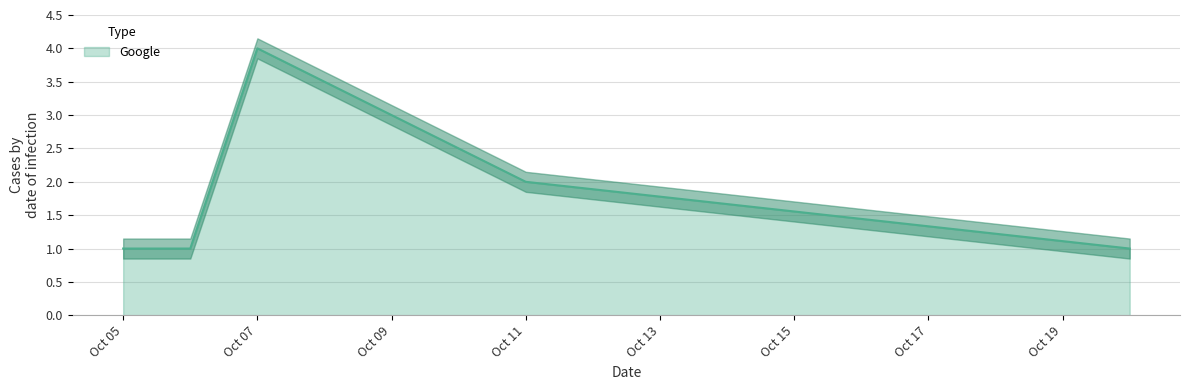

The Google series shows 2 at Oct 11. True or false?

True